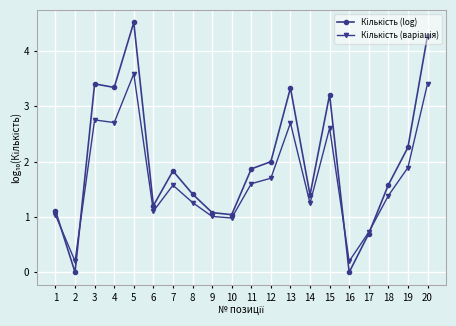

How many lines are shown in the chart?

2